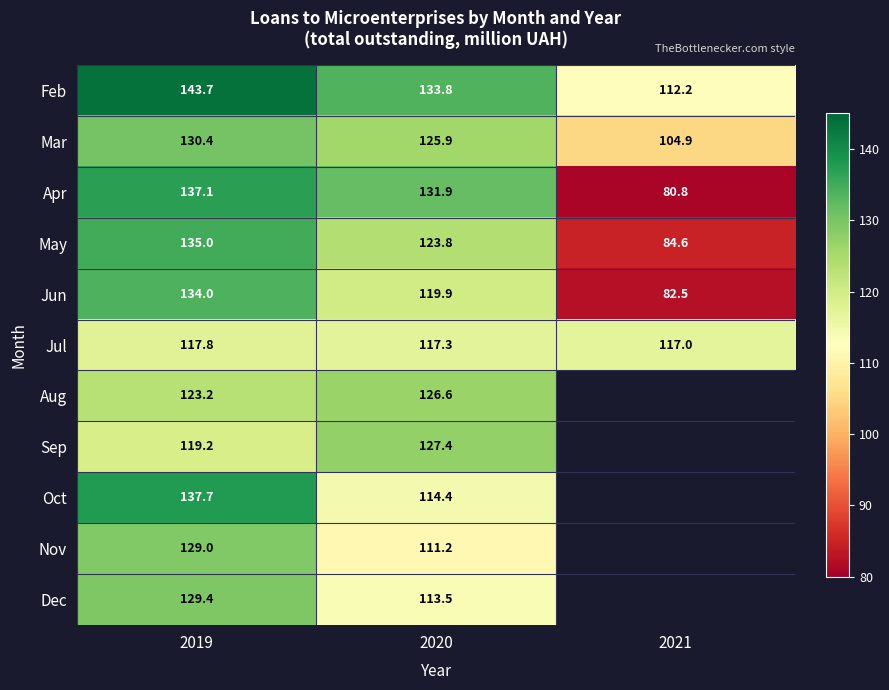

At 2019, list the series in order from smallest to largest.

Jul, Sep, Aug, Nov, Dec, Mar, Jun, May, Apr, Oct, Feb